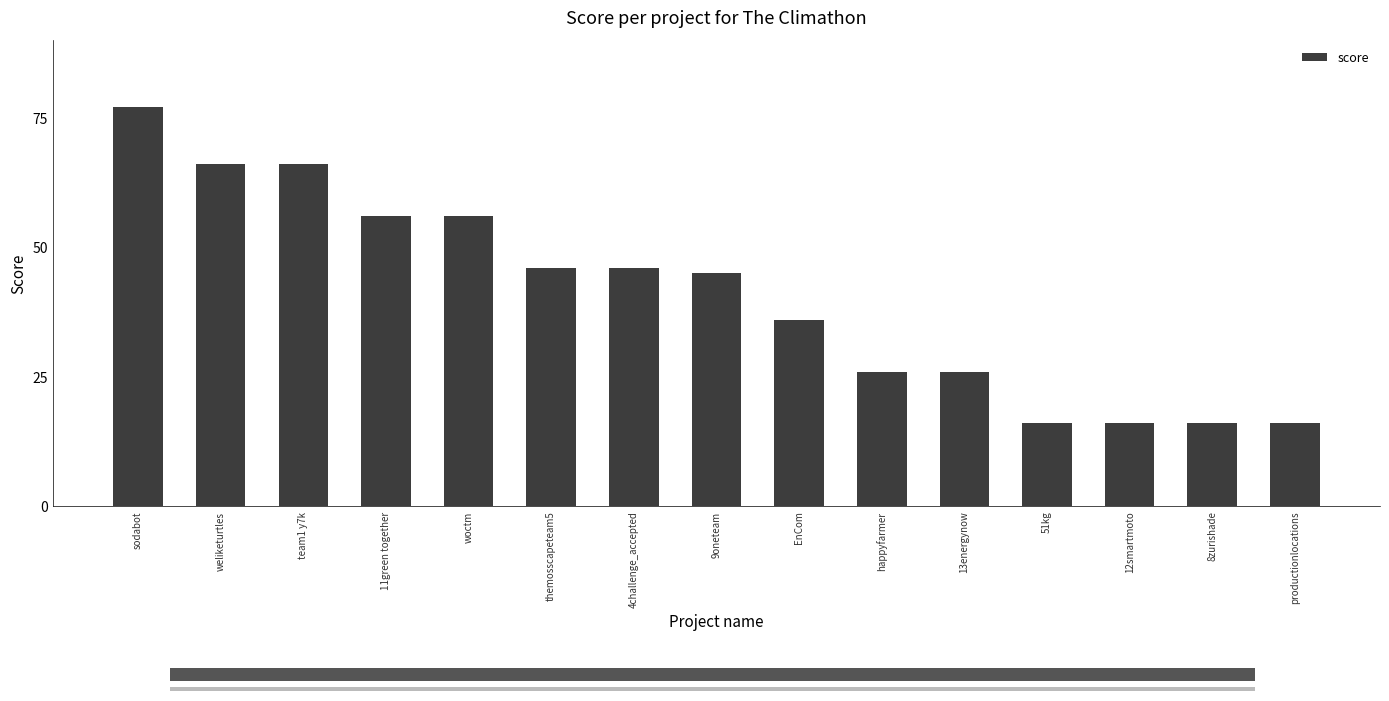

The value at woctm is 56. True or false?

True